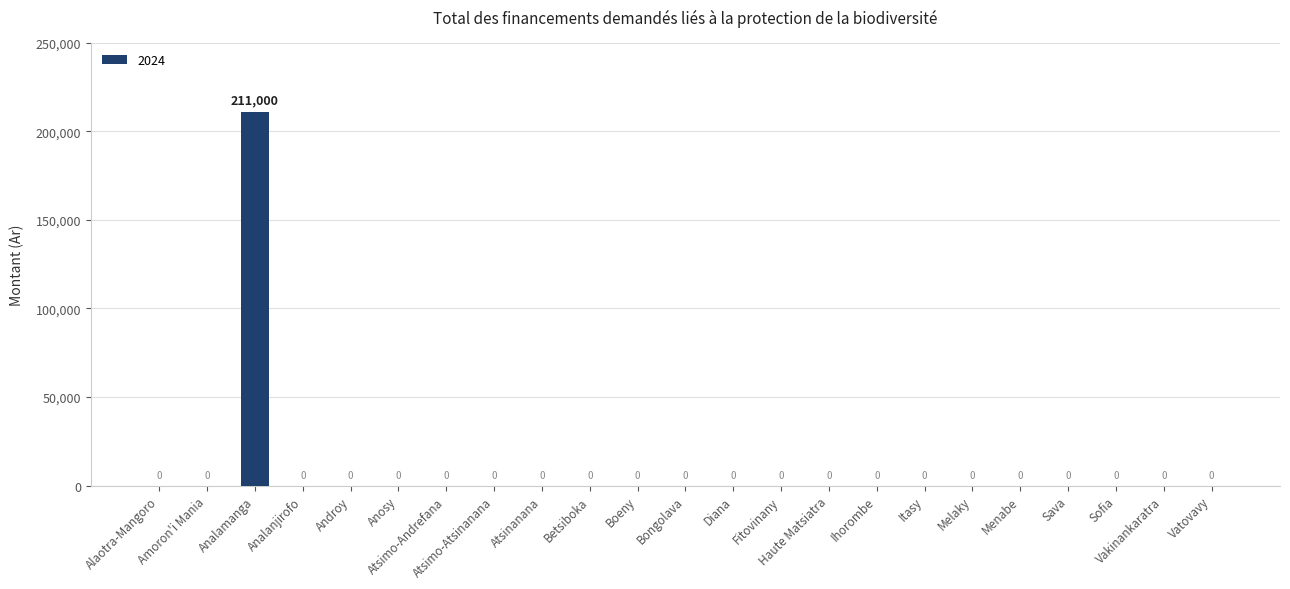

What is the greatest value displayed?

211000